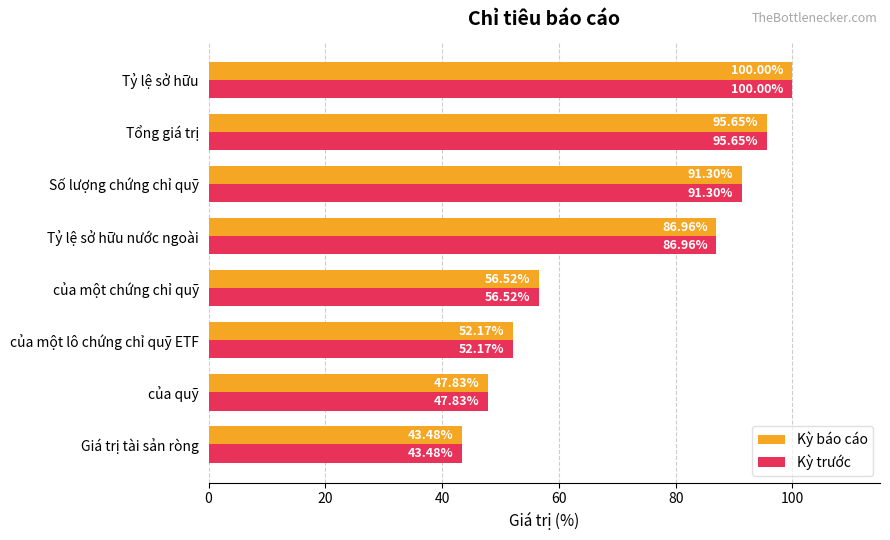

How many distinct data groups are displayed?

2